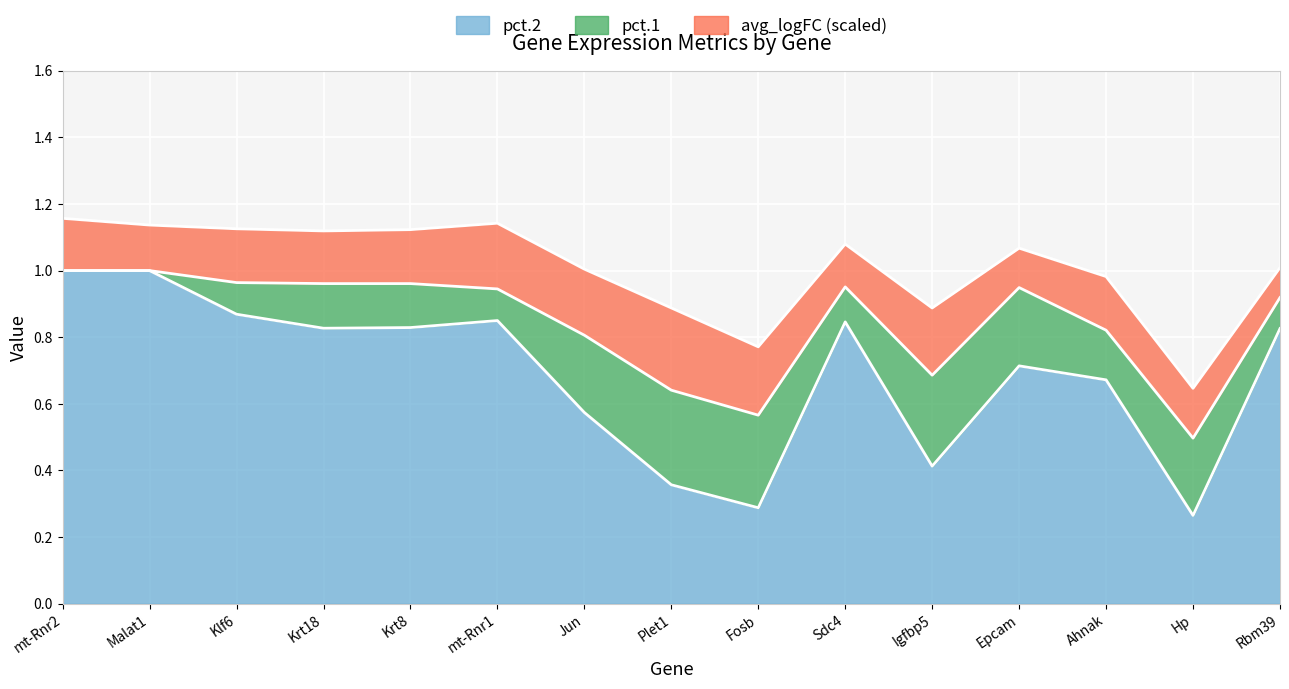

Is the value of pct.2 at Jun greater than the value of pct.1 at Fosb?

Yes